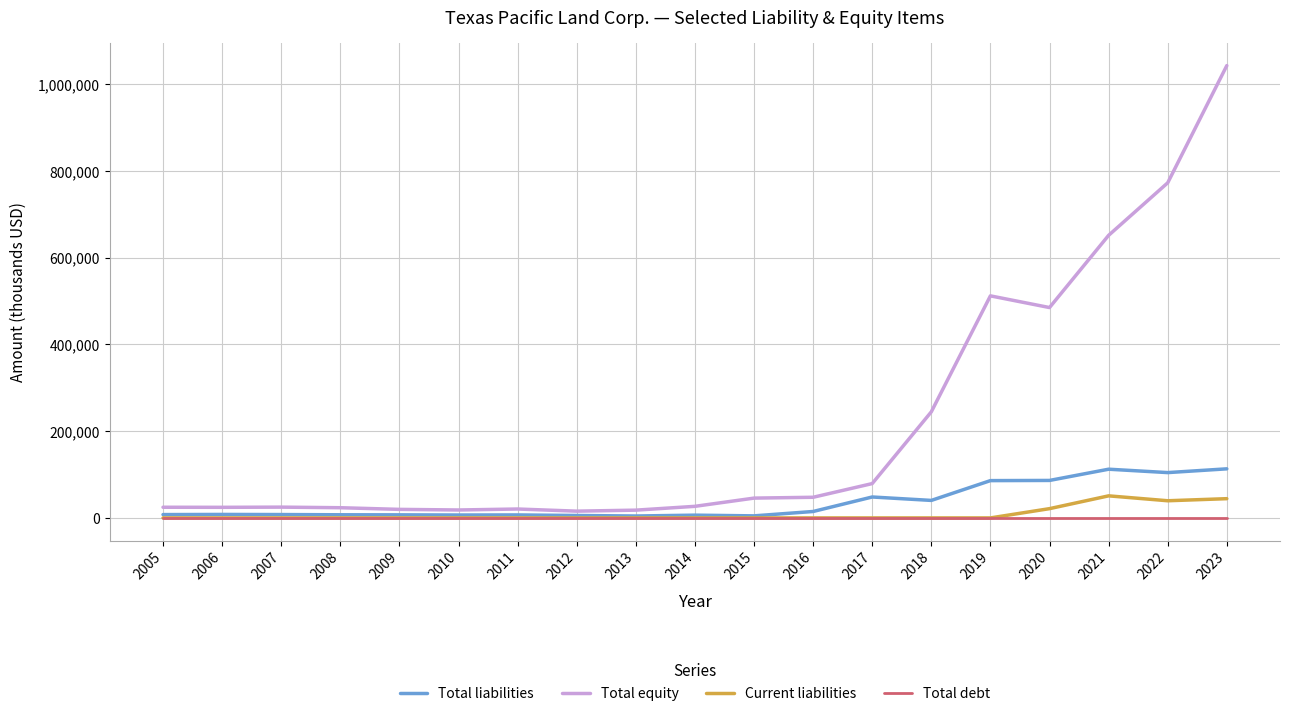

Rank the series by their maximum value, from lowest to highest.

Total debt, Current liabilities, Total liabilities, Total equity